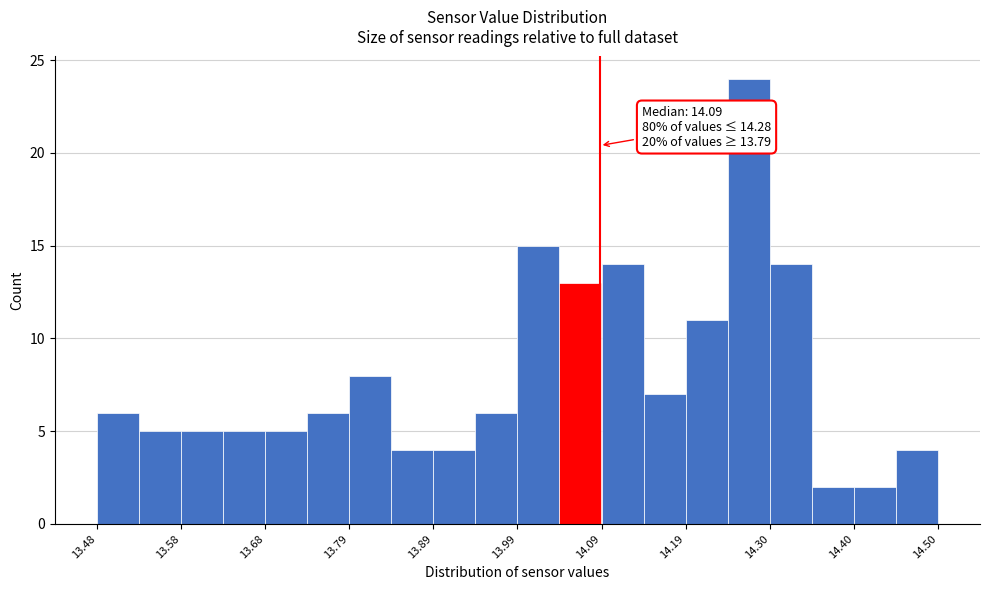

Read against the x-axis, roughly where is the centre of the tallest bar?

14.28